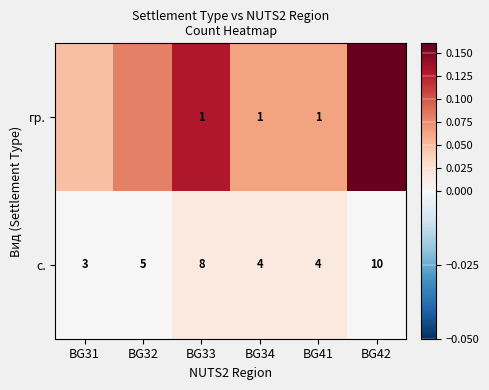

What is the total value across all series at BG41?

5.0